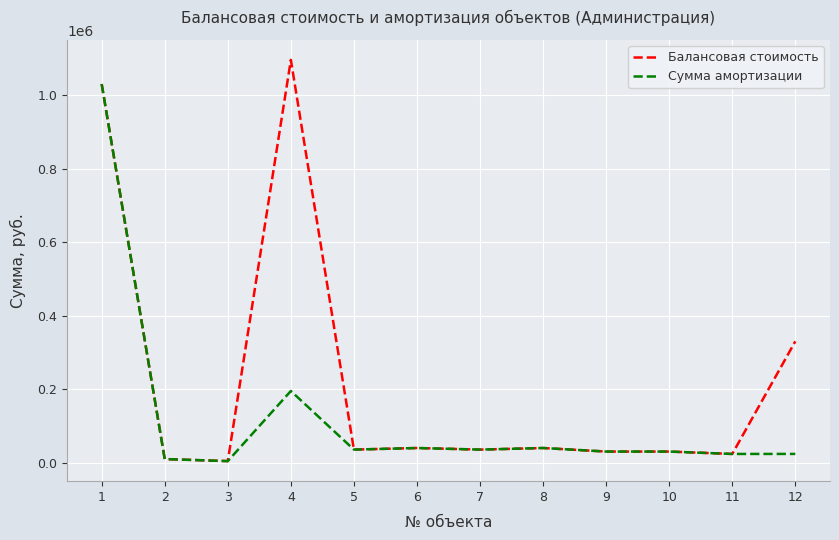

Rank the series by their average value, from lowest to highest.

Сумма амортизации, Балансовая стоимость